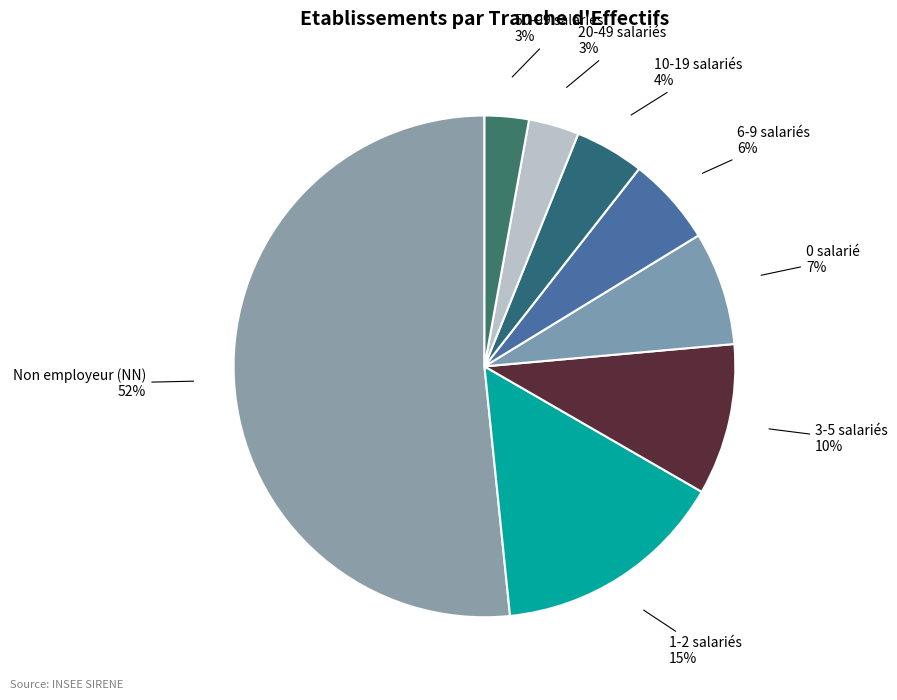

How many segments does this pie chart have?

8